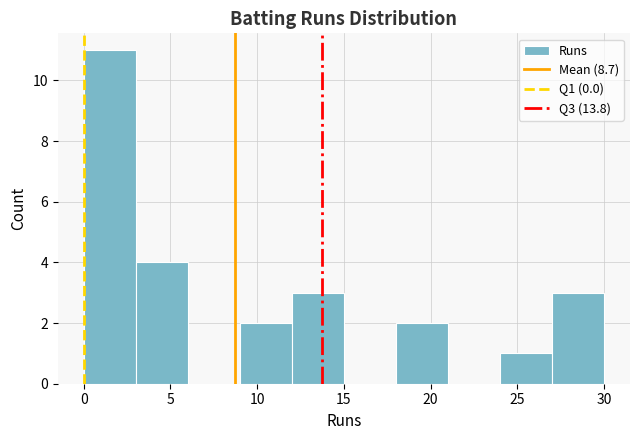

Reading left to right, list every bar in this chart as the range it spans on the x-axis followed by its height. The values are not printed on the chart, so give them approximately, as read against the axis.

0 to 3: 11
3 to 6: 4
6 to 9: 0
9 to 12: 2
12 to 15: 3
15 to 18: 0
18 to 21: 2
21 to 24: 0
24 to 27: 1
27 to 30: 3